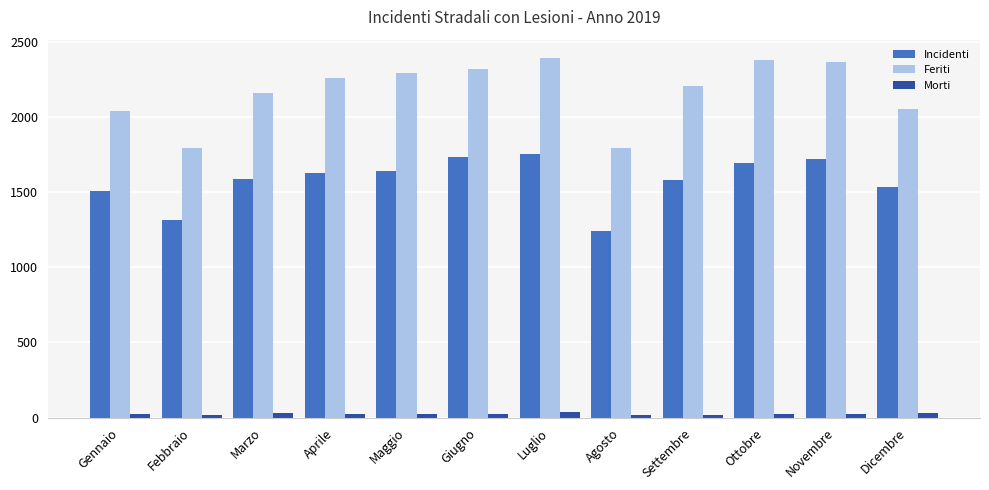

What is the greatest value displayed?

2393